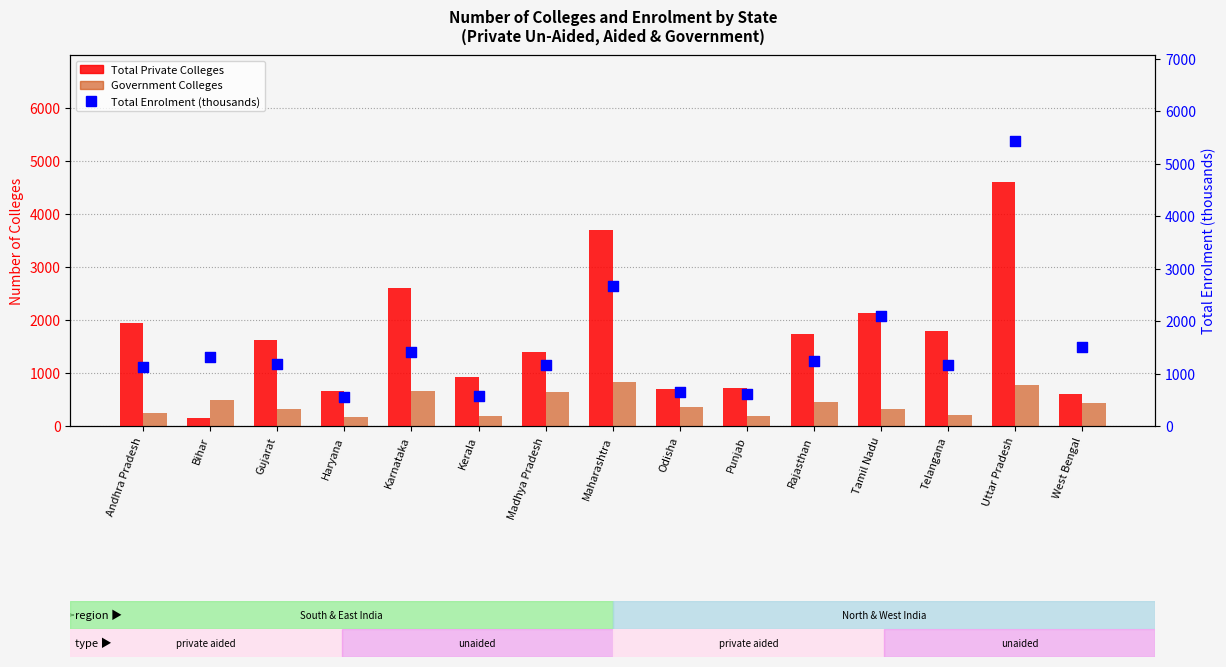

Which series has the largest total across all categories?

Total Private Colleges